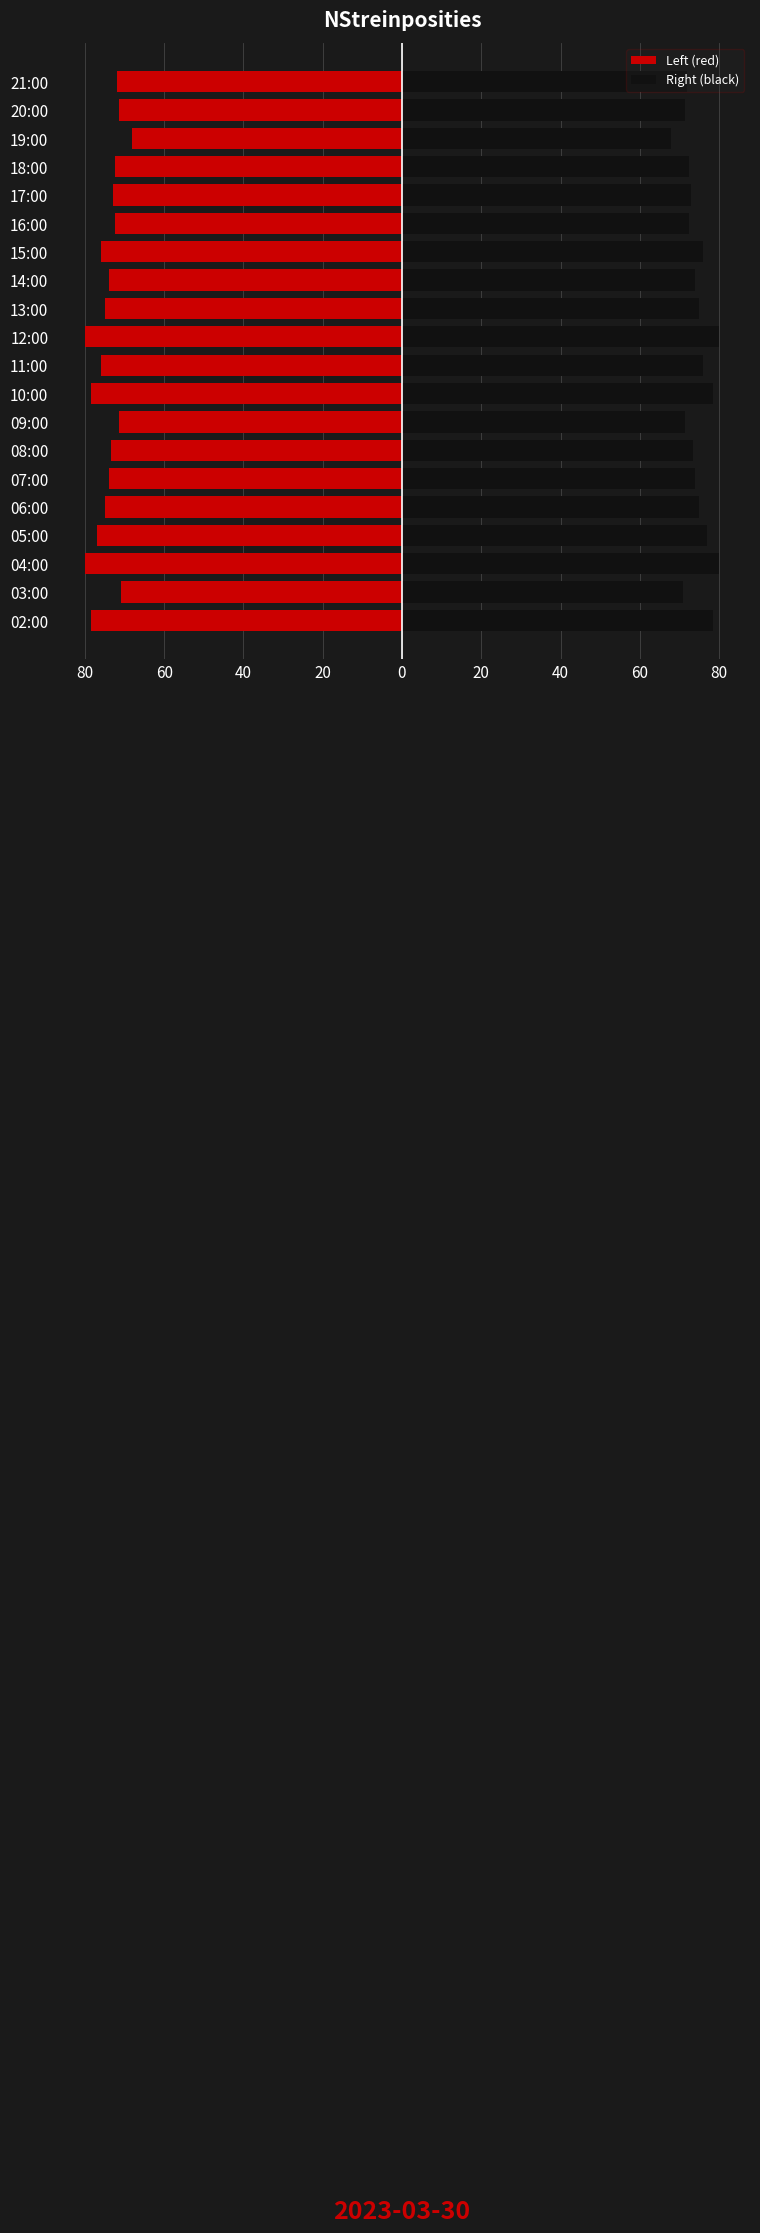

What is the difference between the maximum and minimum values in the Left (red) series?

12.0